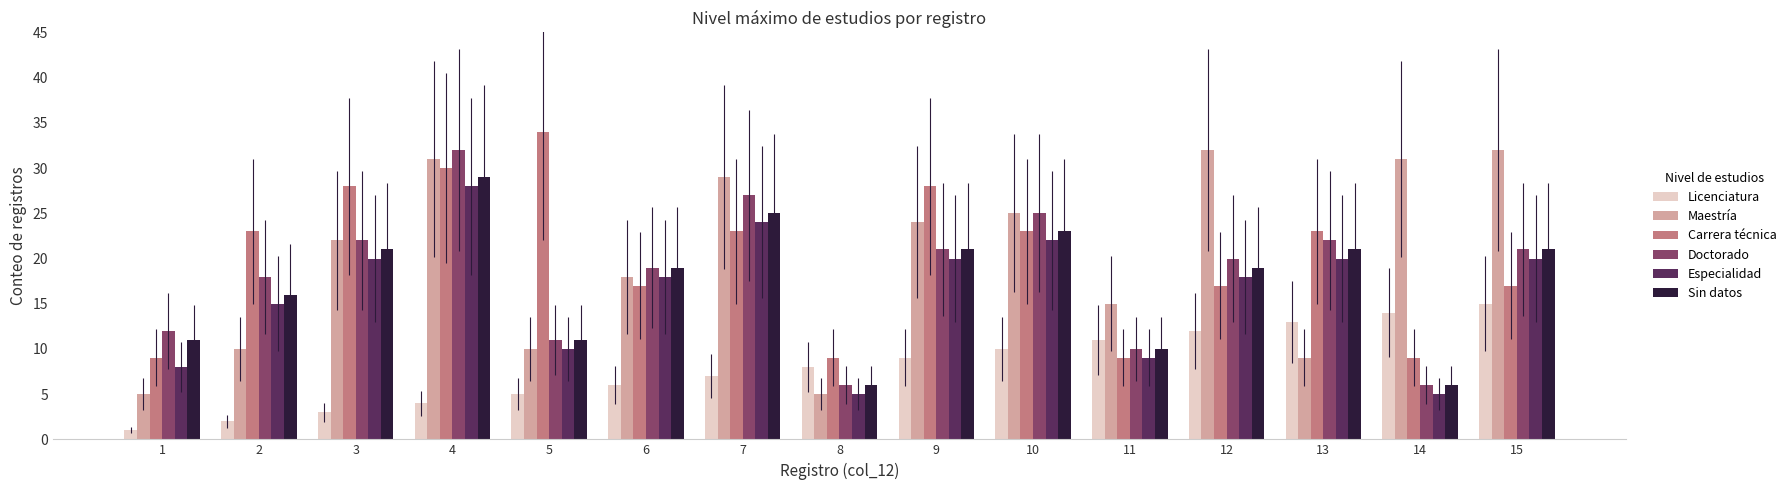

What is the sum of all Maestría values?

298